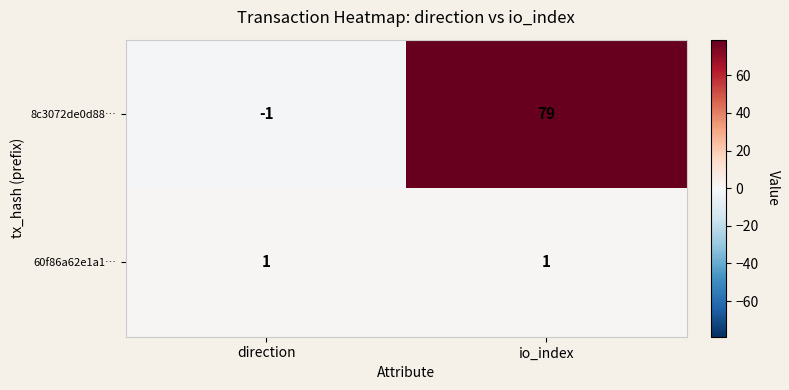

Where is 8c3072de0d88… nearest to the value 39?

direction